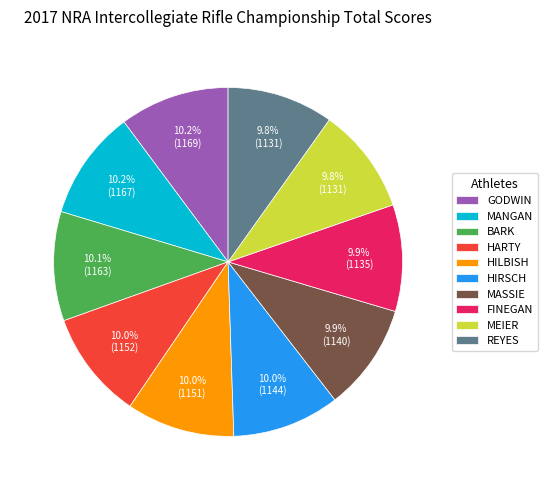

The MEIER slice represents 2% of the pie. True or false?

False